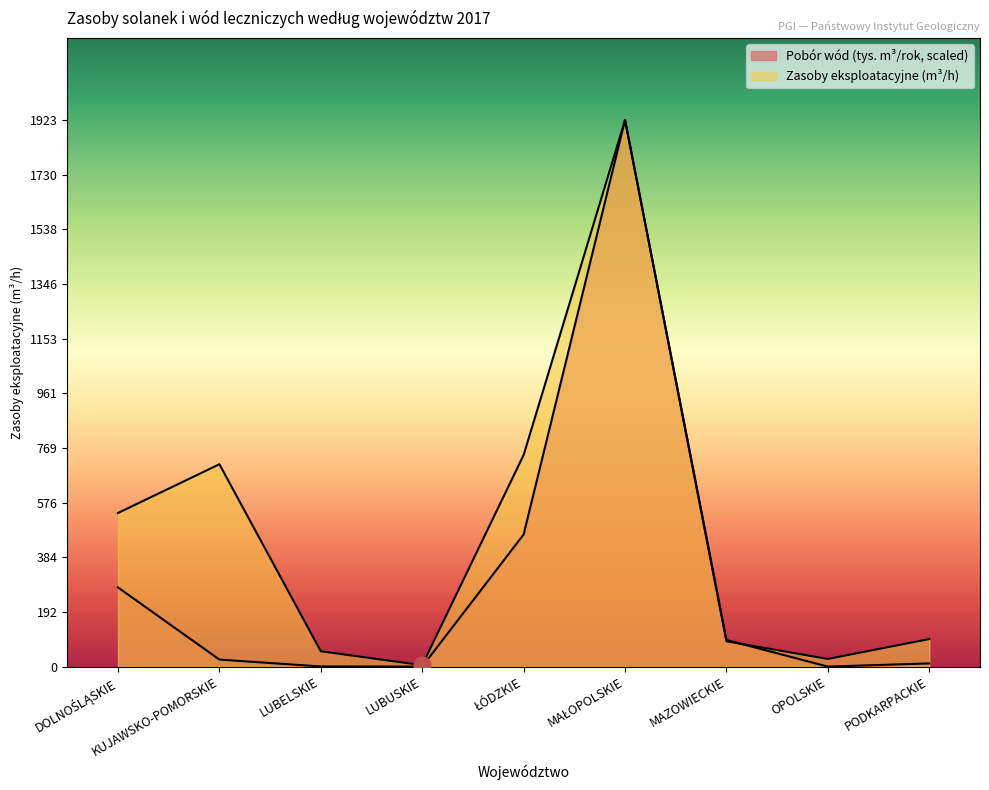

How many values in Pobór wód (tys. m3/rok, scaled) are above zero?

7